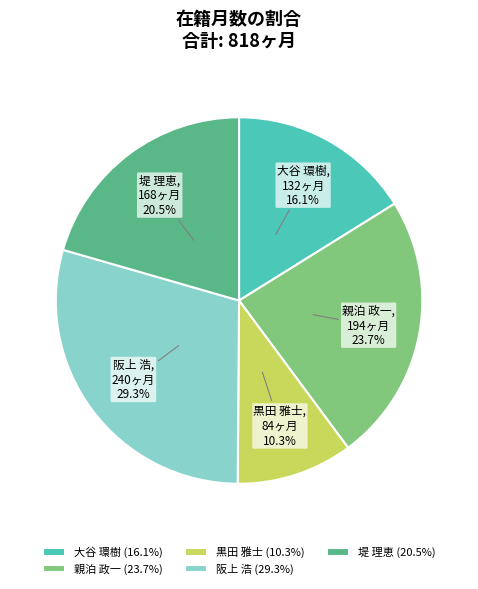

To the nearest percent, what portion does 親泊 政一 represent?

24%